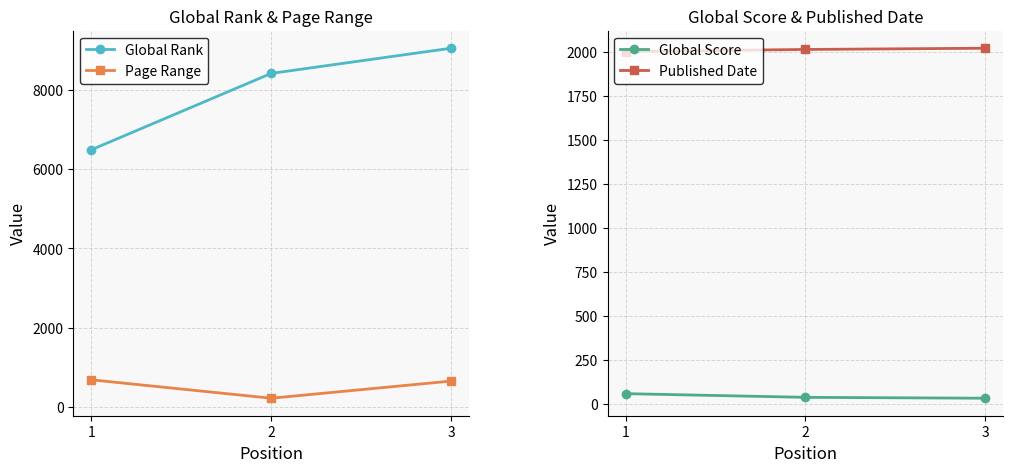

Is it true that Global Rank equals 3241 at 1?

False